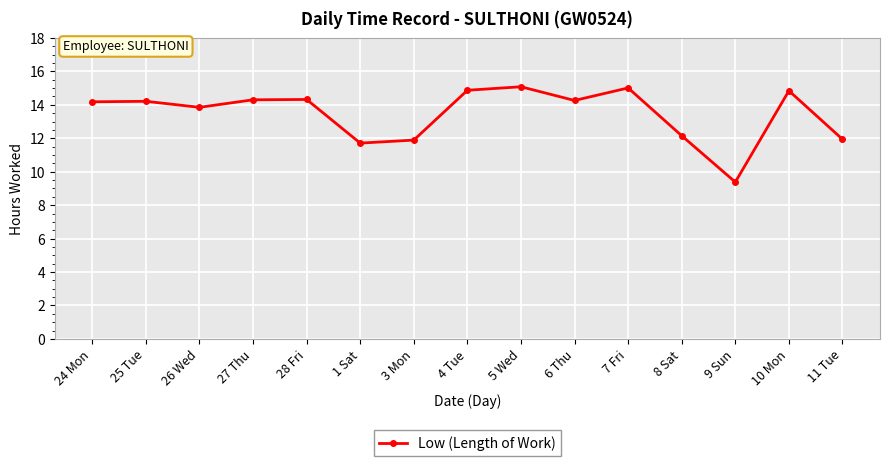

How many categories are shown in the chart?

15